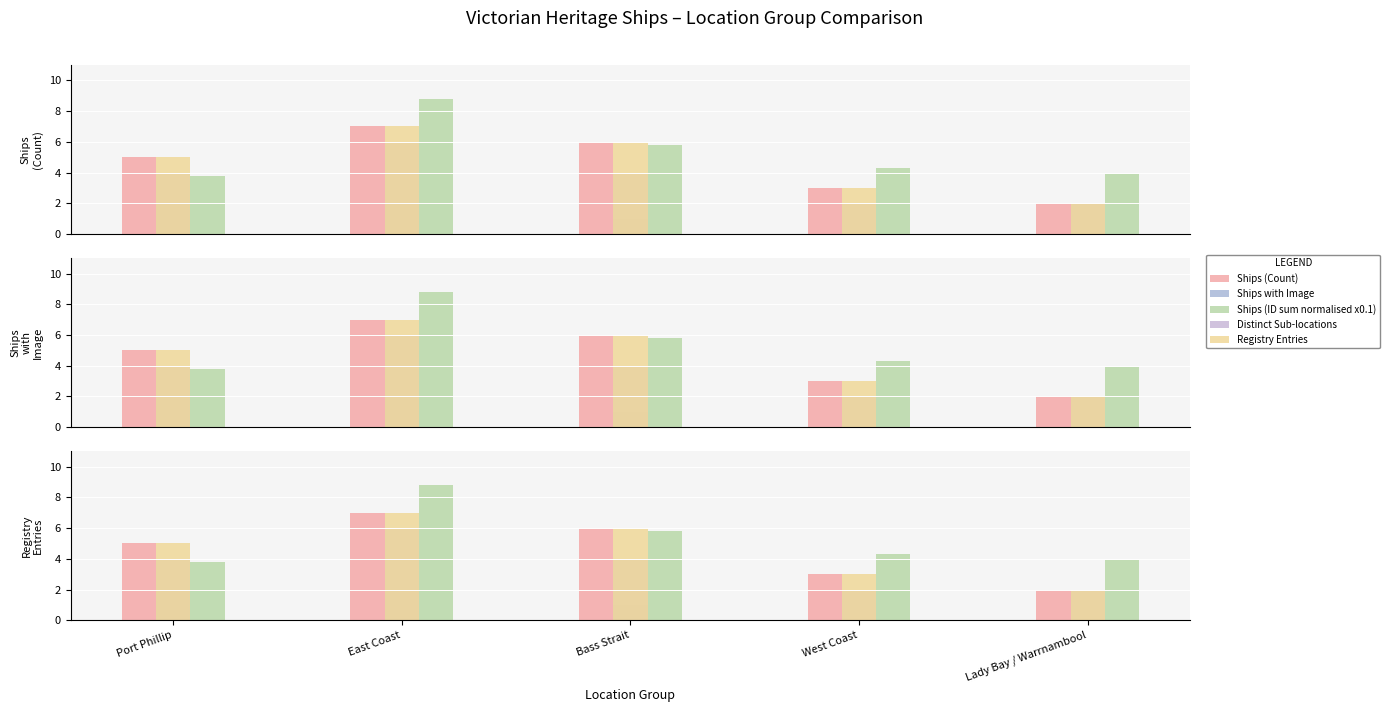

How many categories are shown in the chart?

5